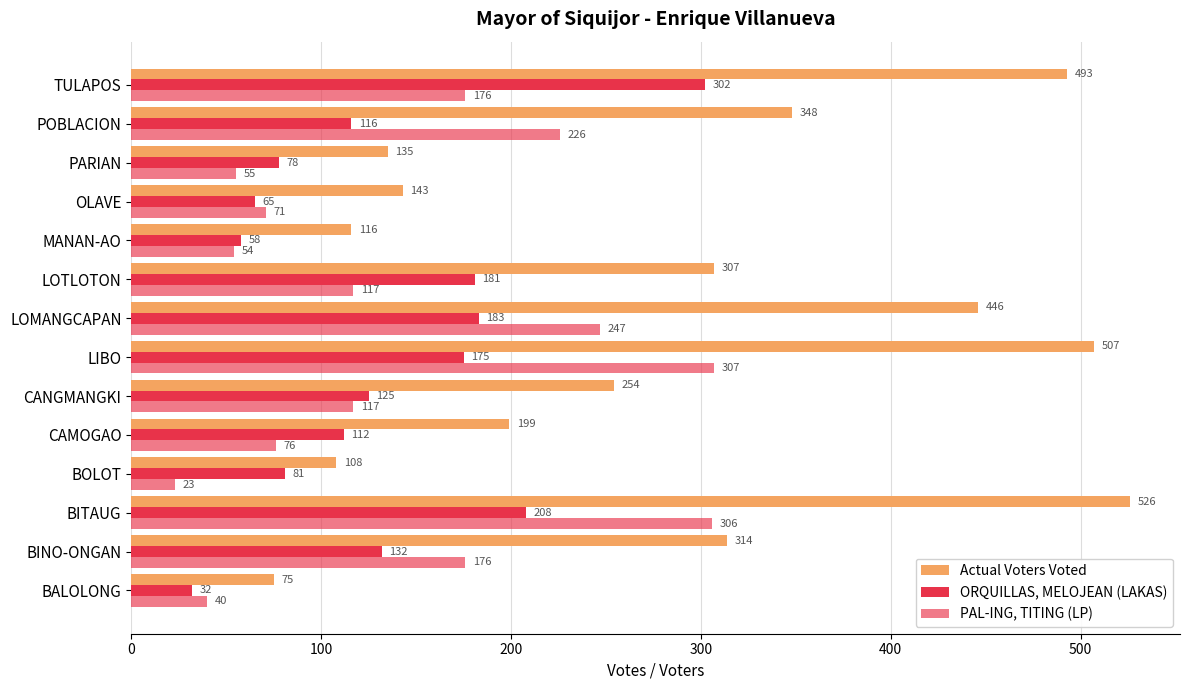

Count the number of categories in the chart.

14